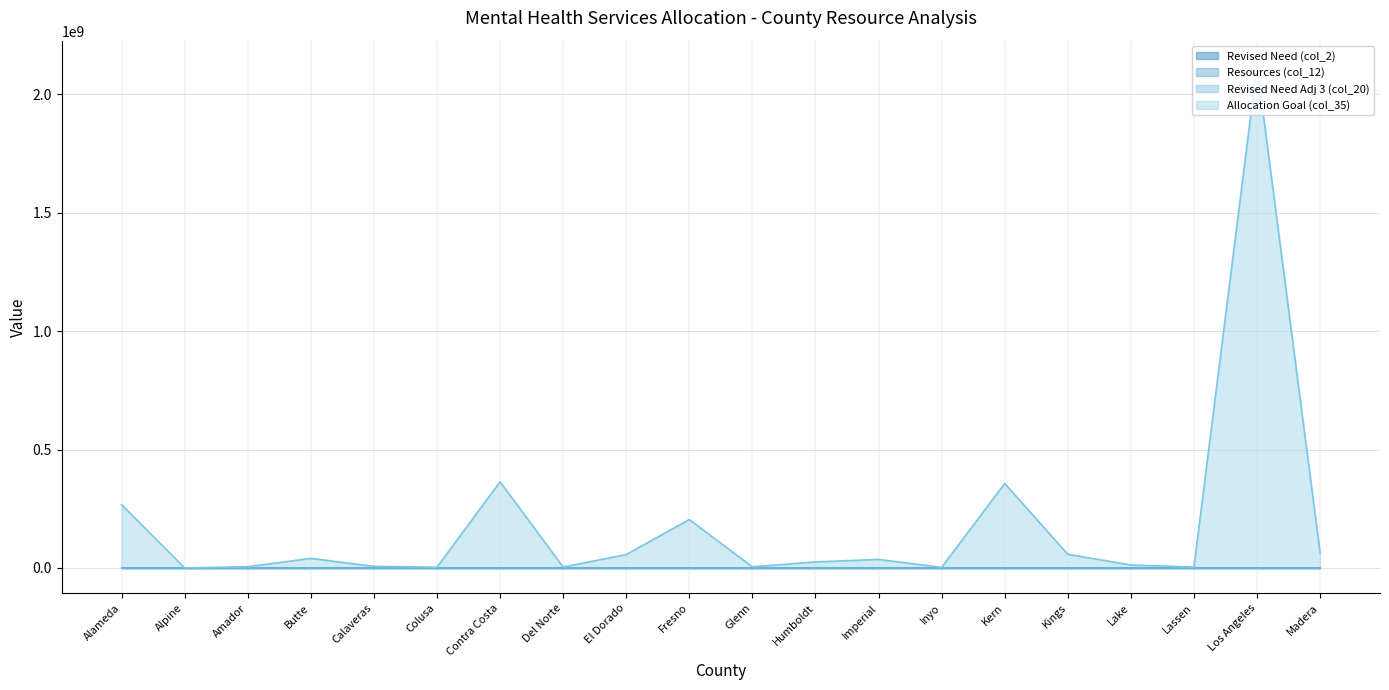

At which label is Revised Need (col_2) closest to 0?

Alpine